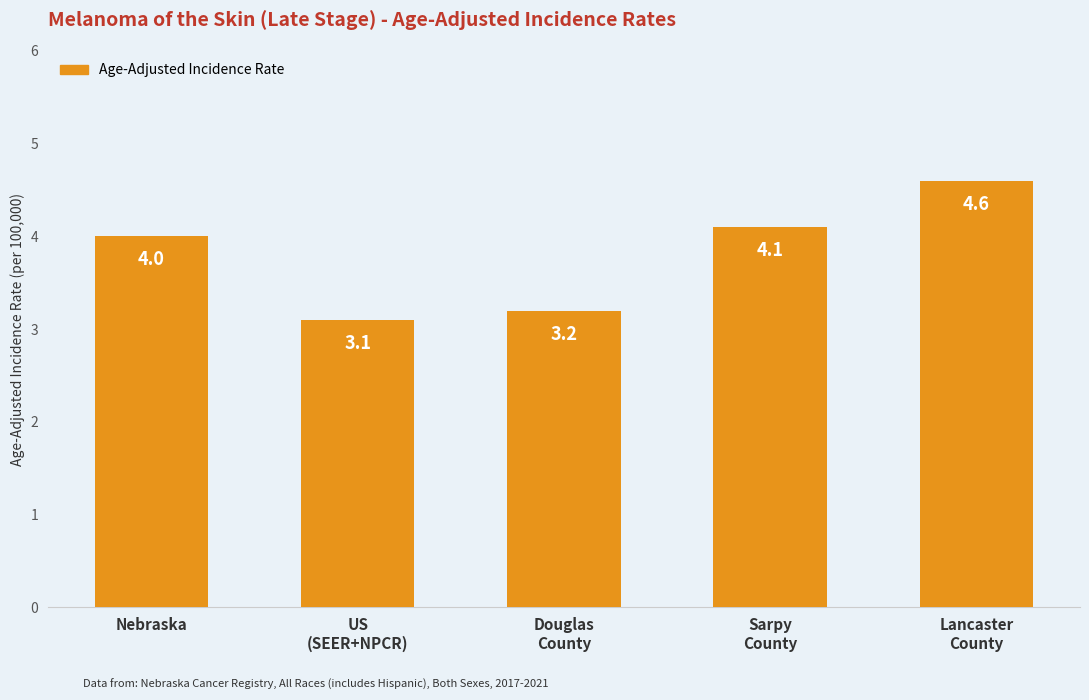

Are the bars horizontal?

No